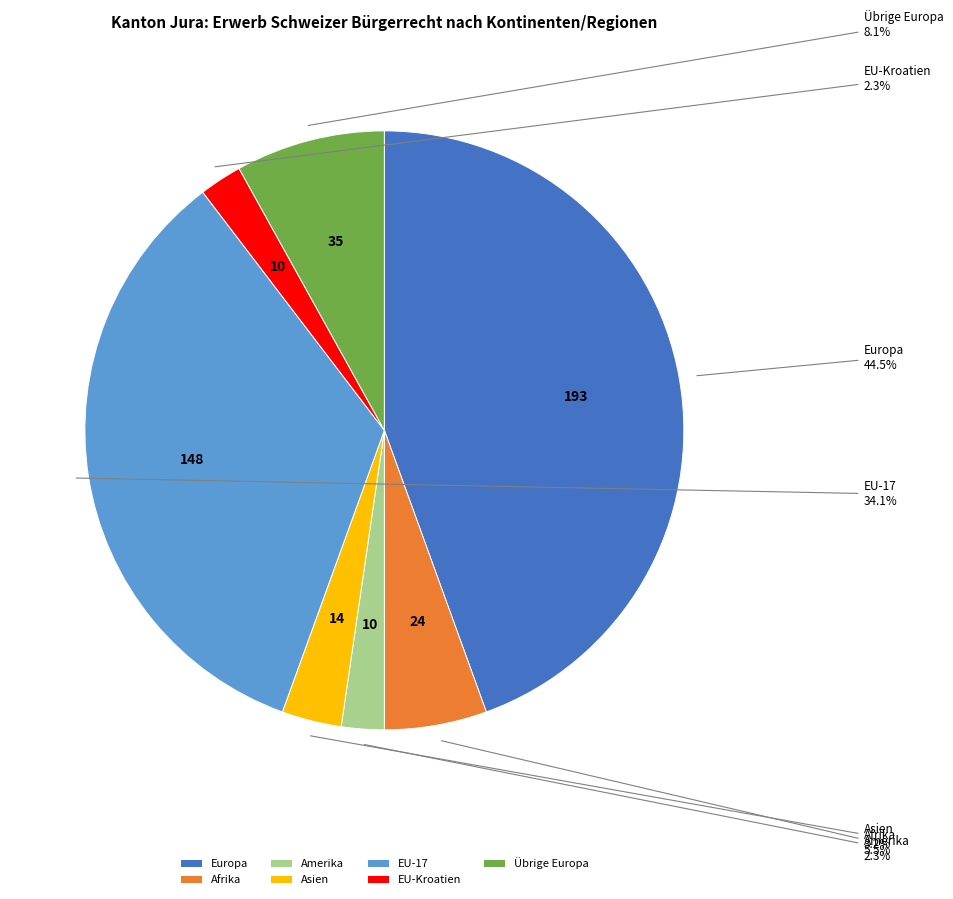

What percentage do EU-Kroatien and Amerika together represent?

4.6%